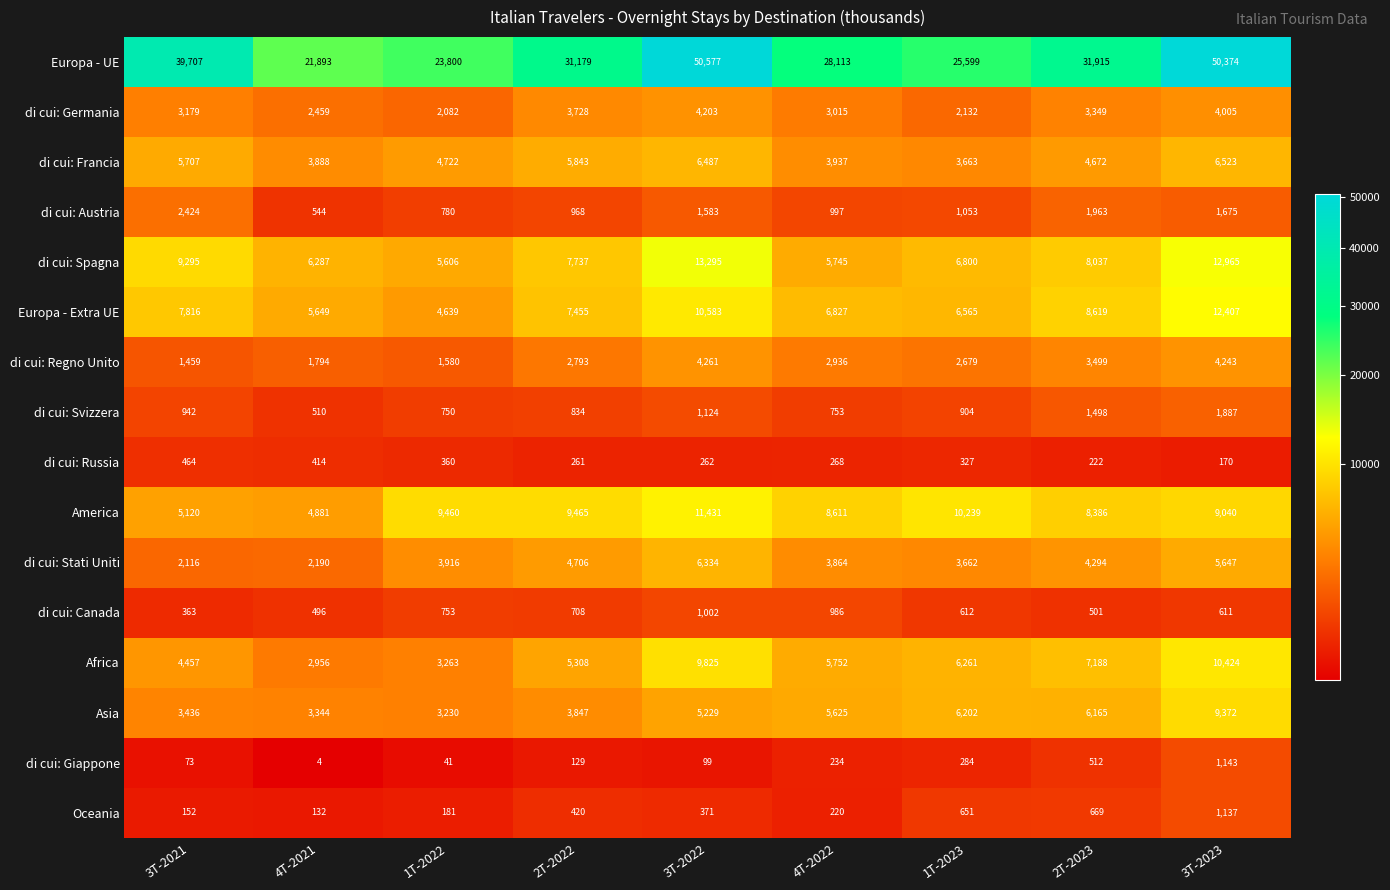

Count the number of categories in the chart.

9